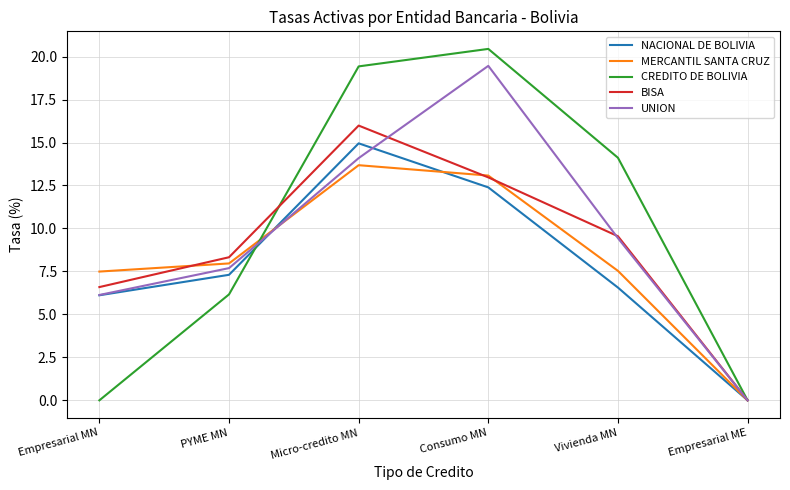

Reading right to left, extract all data points from this chart.

NACIONAL DE BOLIVIA: Empresarial ME=0.0	Vivienda MN=6.6	Consumo MN=12.4	Micro-credito MN=15.0	PYME MN=7.3	Empresarial MN=6.1
MERCANTIL SANTA CRUZ: Empresarial ME=0.0	Vivienda MN=7.5	Consumo MN=13.1	Micro-credito MN=13.7	PYME MN=8.0	Empresarial MN=7.5
CREDITO DE BOLIVIA: Empresarial ME=0.0	Vivienda MN=14.1	Consumo MN=20.4	Micro-credito MN=19.4	PYME MN=6.2	Empresarial MN=0.0
BISA: Empresarial ME=0.0	Vivienda MN=9.5	Consumo MN=13.0	Micro-credito MN=16.0	PYME MN=8.3	Empresarial MN=6.6
UNION: Empresarial ME=0.0	Vivienda MN=9.4	Consumo MN=19.5	Micro-credito MN=14.1	PYME MN=7.7	Empresarial MN=6.1